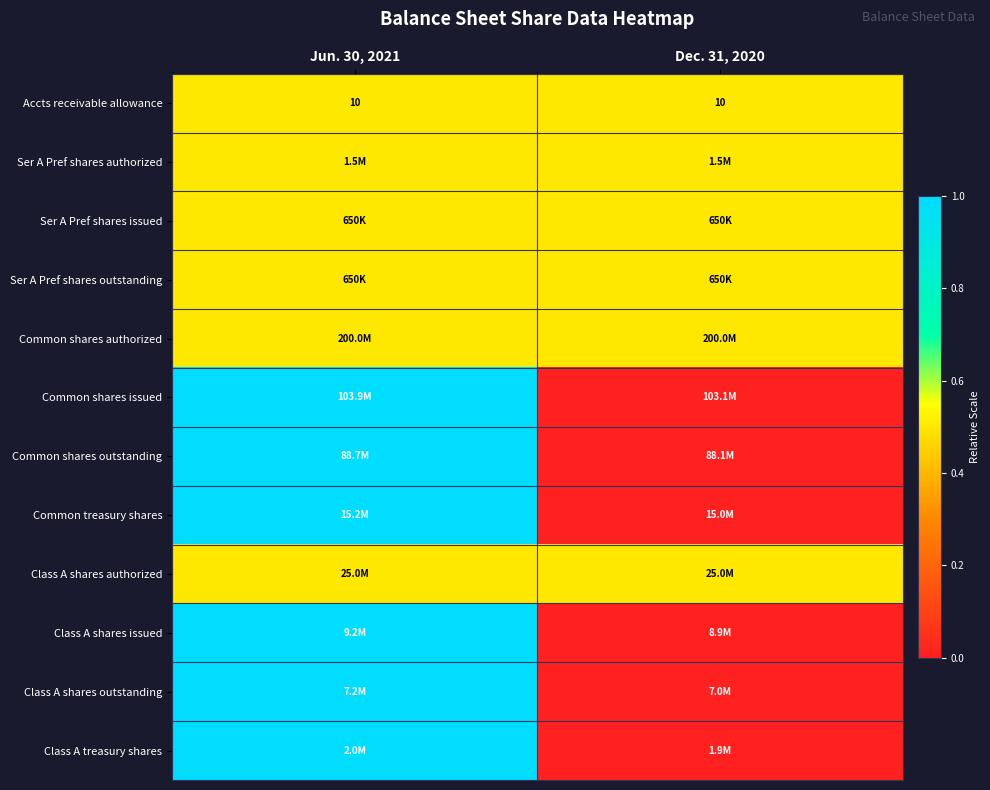

What is the sum of all Accts receivable allowance values?

20.0